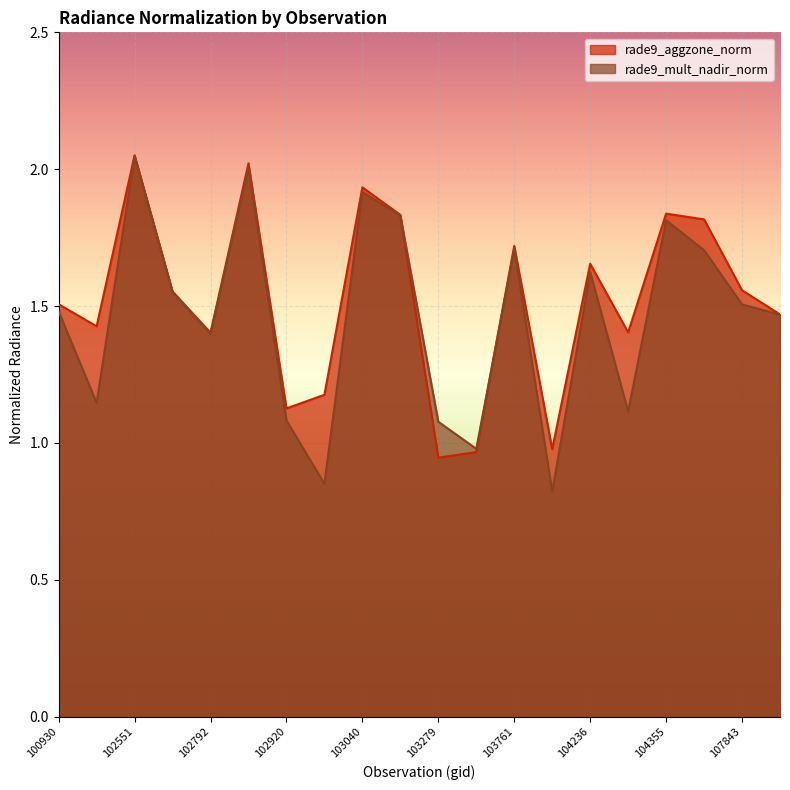

Reading right to left, list all the values displayed in this chart.

rade9_aggzone_norm: 1.5	1.6	1.8	1.8	1.4	1.7	1.0	1.7	1.0	0.9	1.8	1.9	1.2	1.1	2.0	1.4	1.6	2.1	1.4	1.5
rade9_mult_nadir_norm: 1.5	1.5	1.7	1.8	1.1	1.6	0.8	1.7	1.0	1.1	1.8	1.9	0.9	1.1	2.0	1.4	1.6	2.0	1.1	1.5